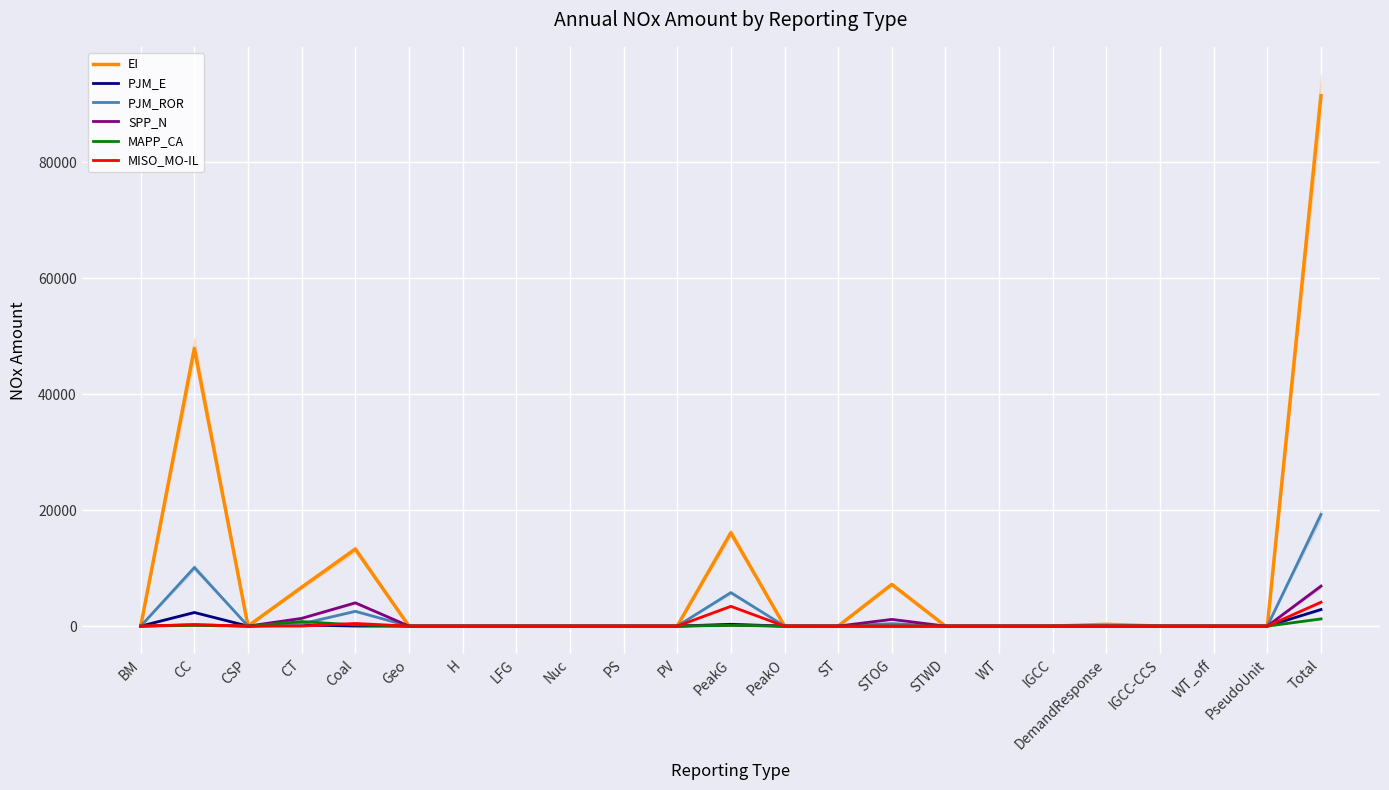

Where is EI nearest to the value 45765?

CC